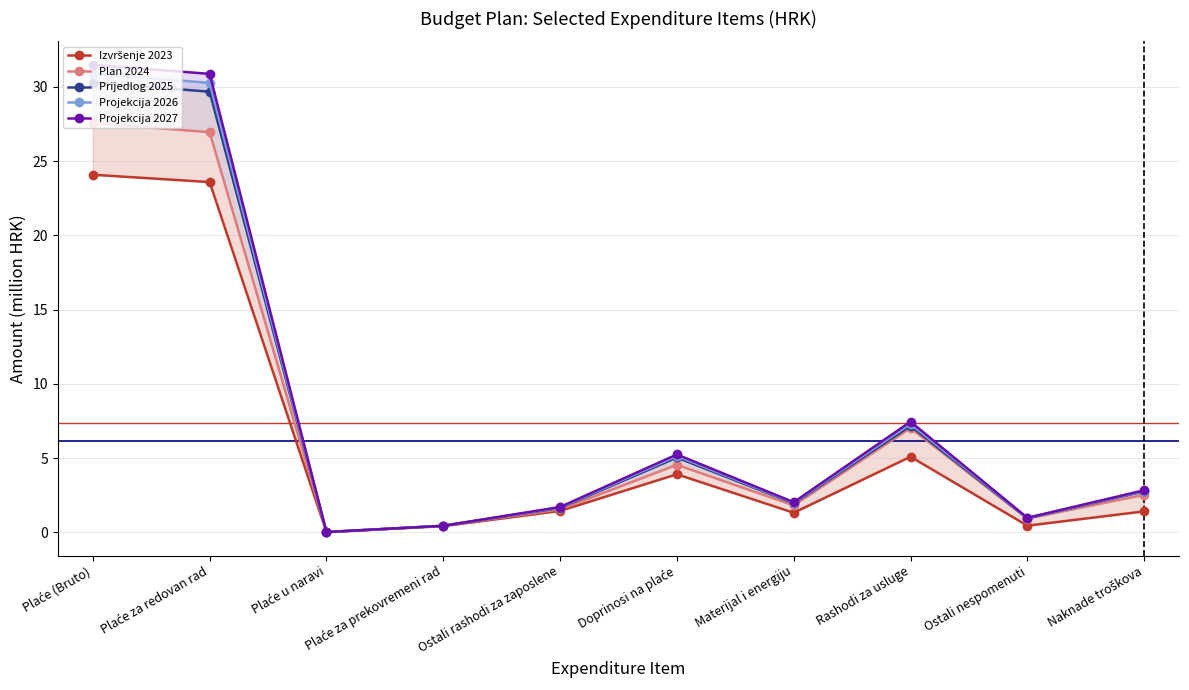

Where is Prijedlog 2025 nearest to the value 15?

Rashodi za usluge